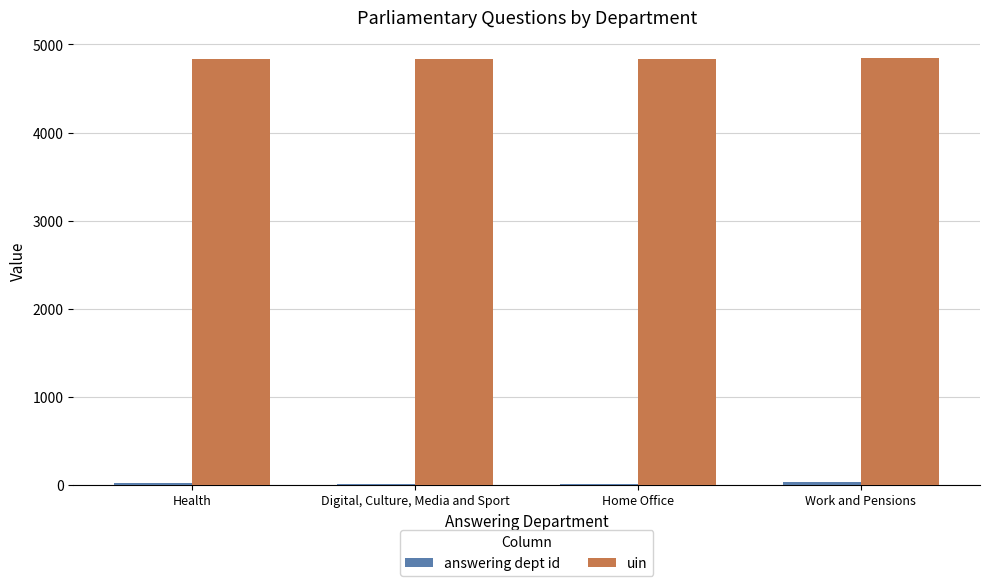

How many groups of bars are there?

4